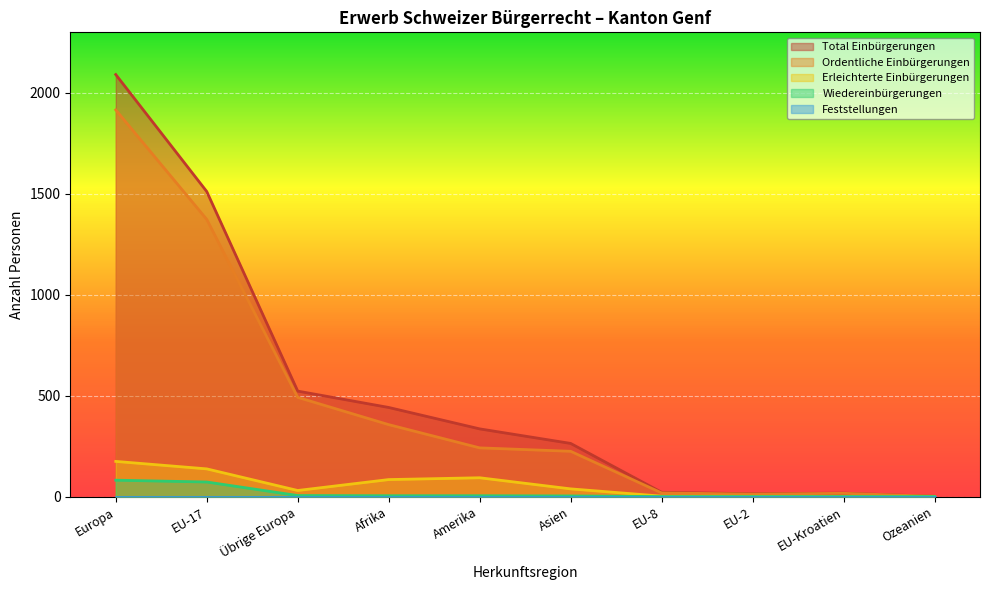

Which series has the largest range (max minus min)?

Total Einbürgerungen